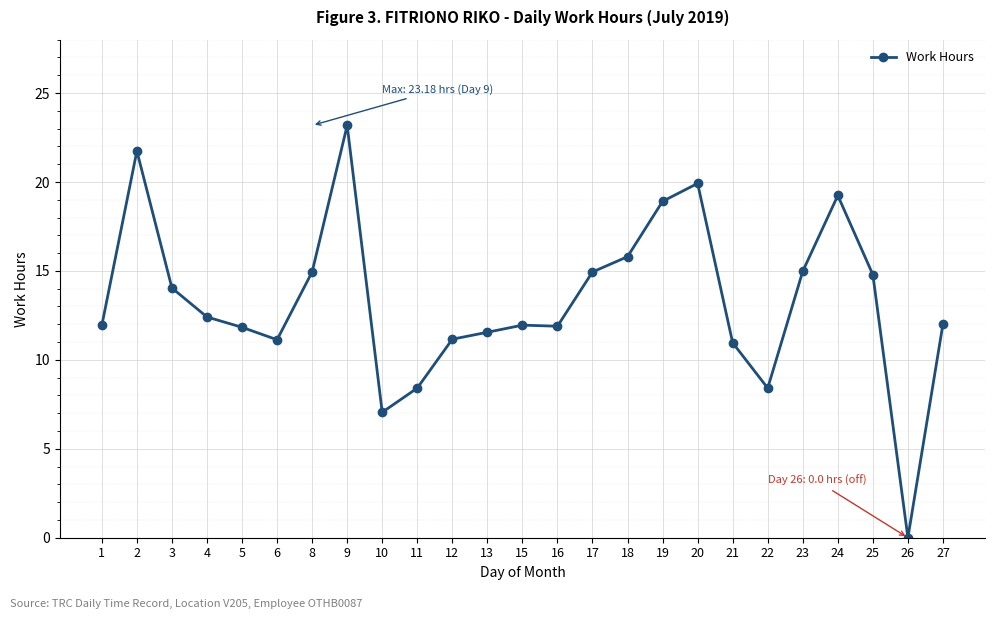

Count the number of categories in the chart.

25